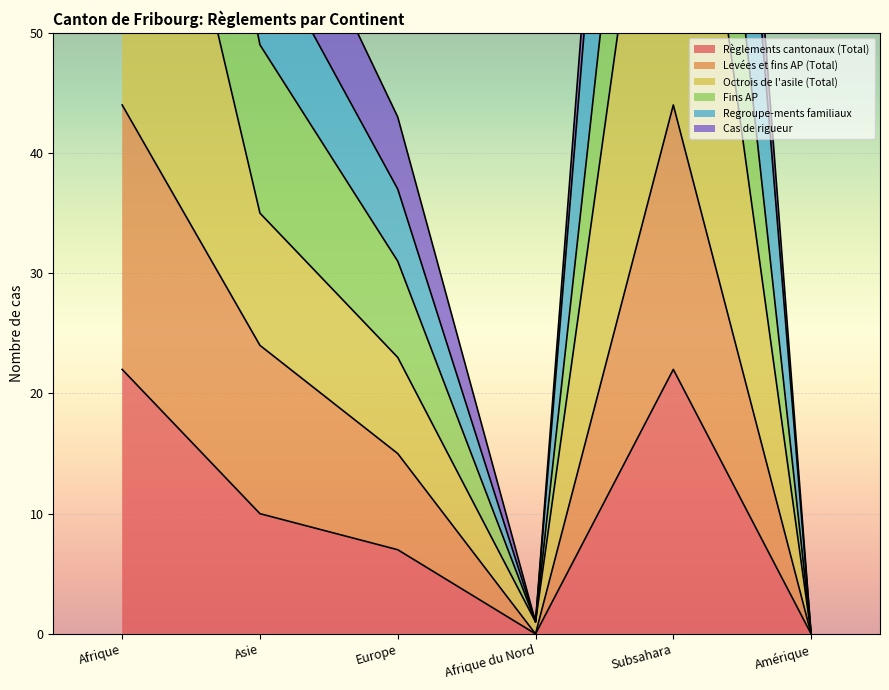

The Règlements cantonaux (Total) series shows 0 at Afrique du Nord. True or false?

True